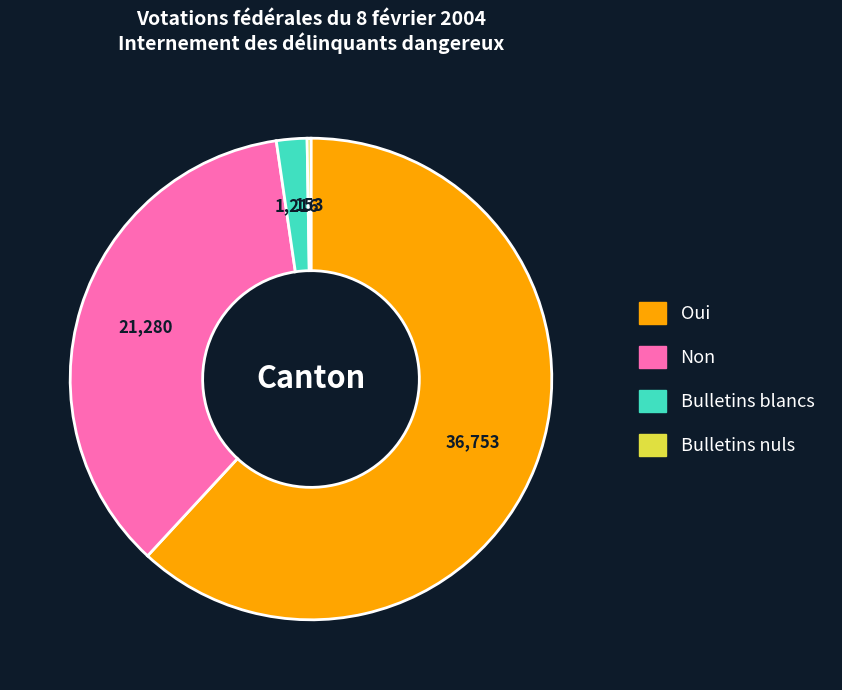

True or false: Non accounts for 36% of the total.

True